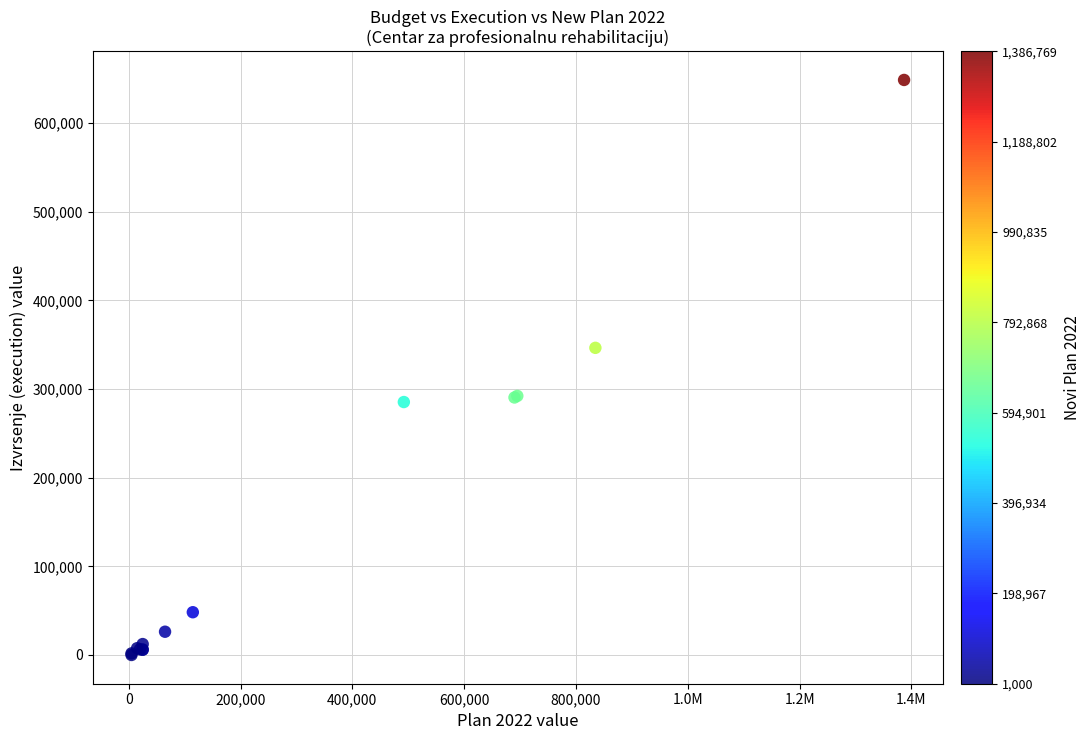

What Y value in the scatter plot is closest to 324379?

346513.2